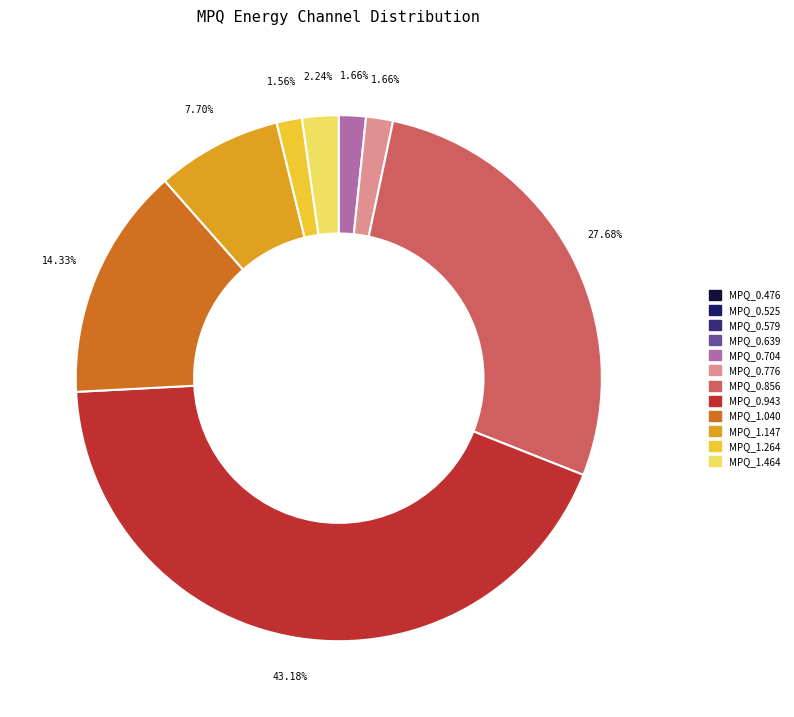

Between MPQ_1.264 and MPQ_0.776, which is larger?

MPQ_0.776